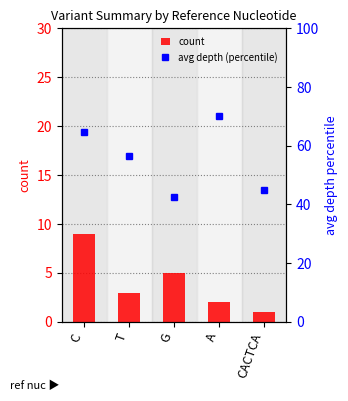

What value does the avg depth (percentile) series have at C?

64.7